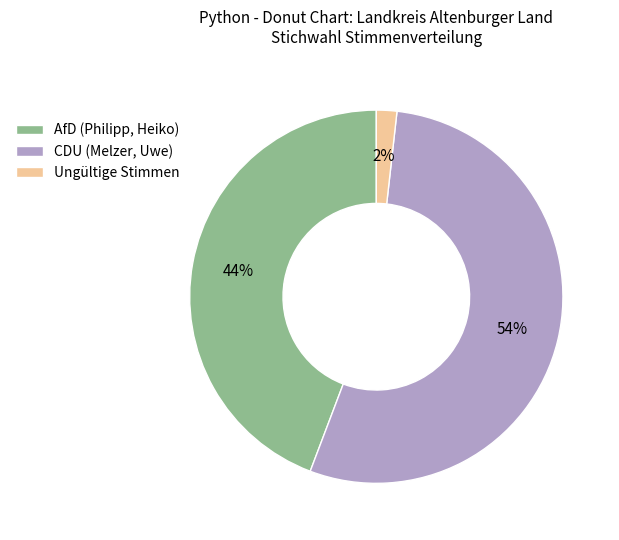

Does any single category account for the majority?

Yes